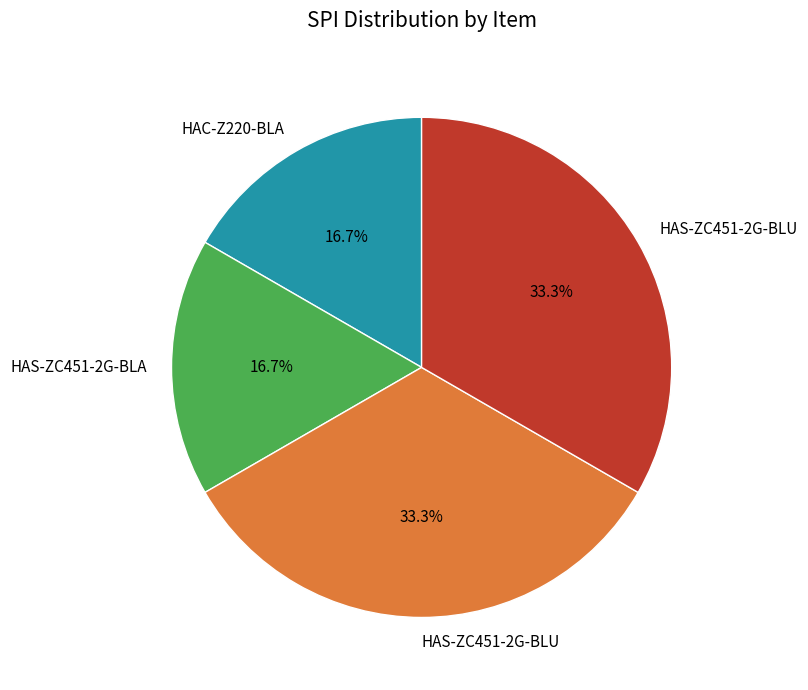

How many segments does this pie chart have?

4